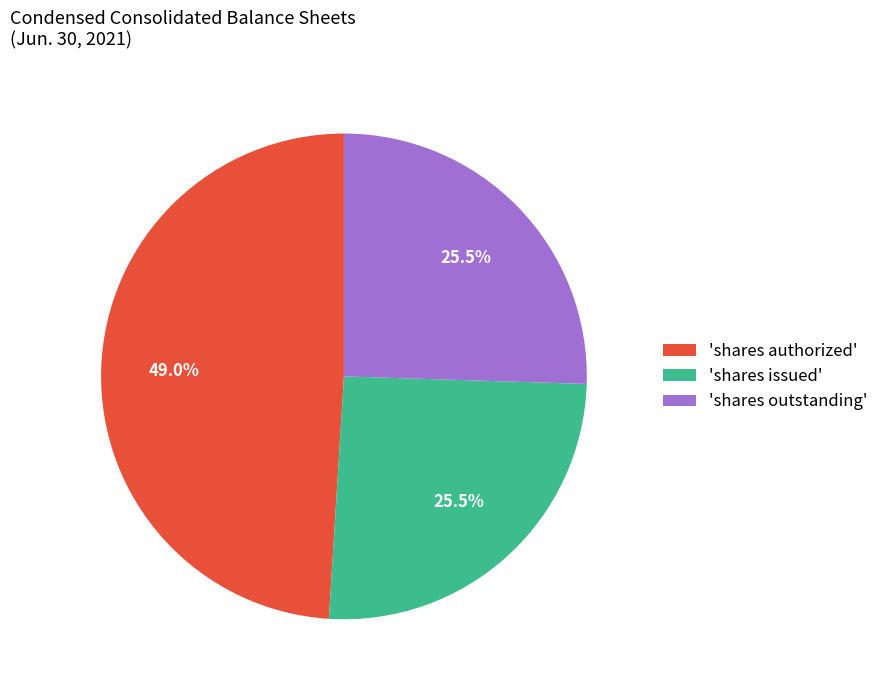

Approximately how many times larger is the value at 'shares issued' compared to 'shares outstanding'?

1.0